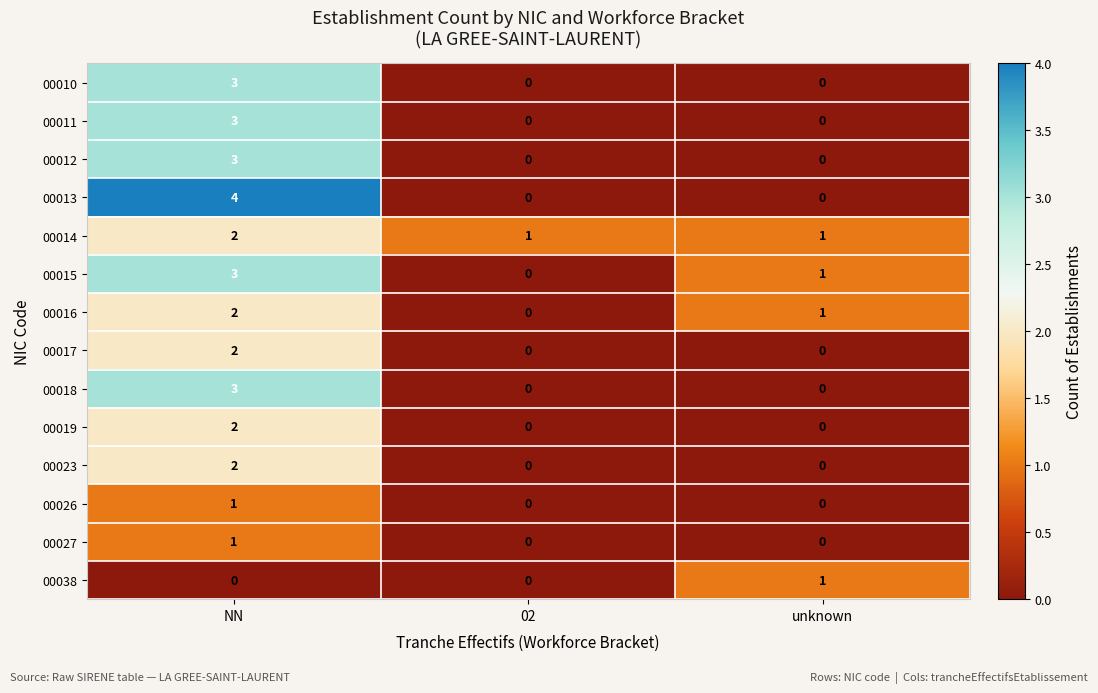

Which series changed the most between NN and 02?

00013